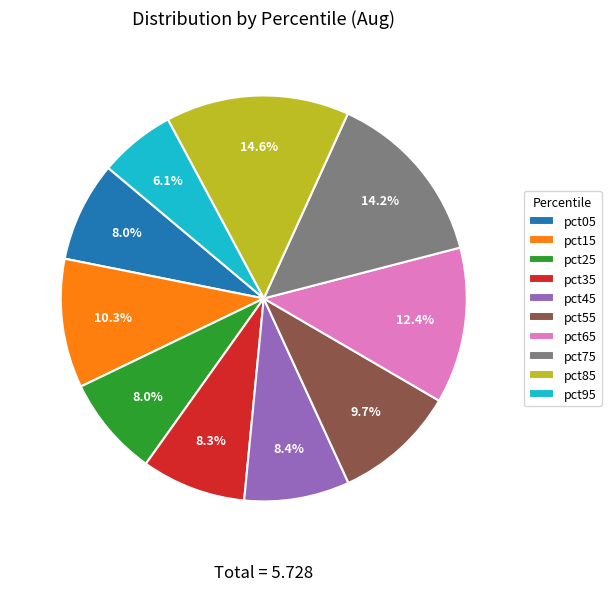

To the nearest percent, what percentage of the pie is pct55?

10%